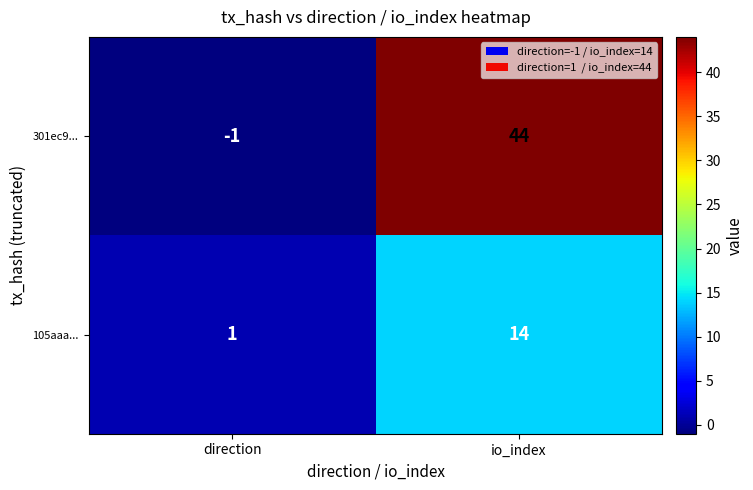

List the series in order of their overall mean, highest first.

301ec9..., 105aaa...